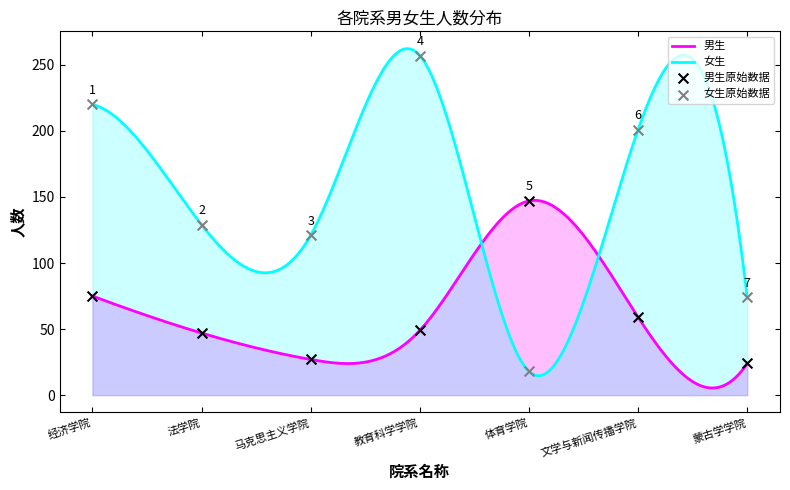

Which series has the widest spread of Y values?

女生